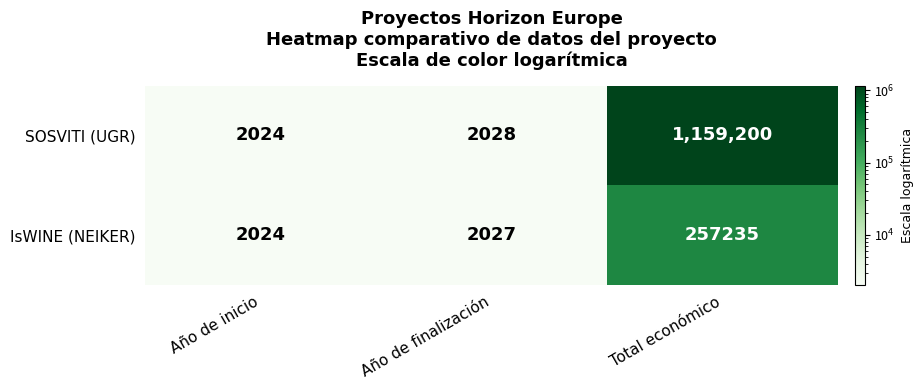

Which series has the largest total across all categories?

SOSVITI (UGR)